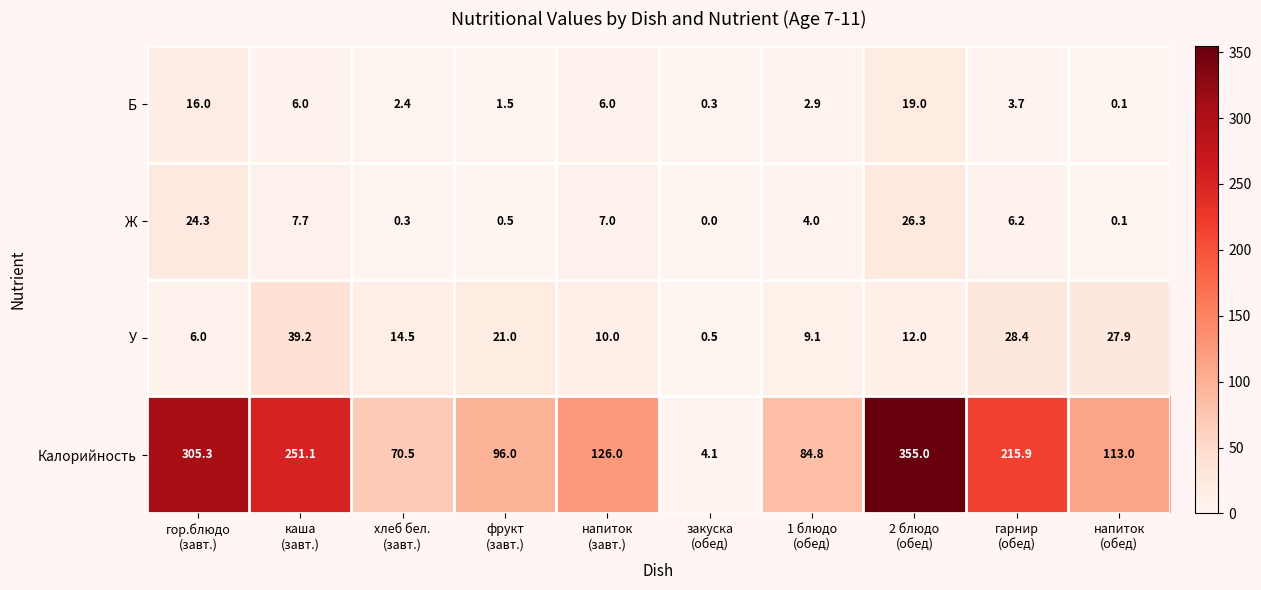

Which series has the largest total across all categories?

Калорийность